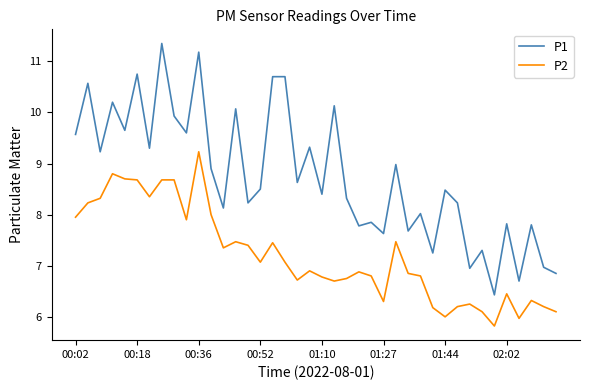

List the series in order of their peak value, lowest first.

P2, P1